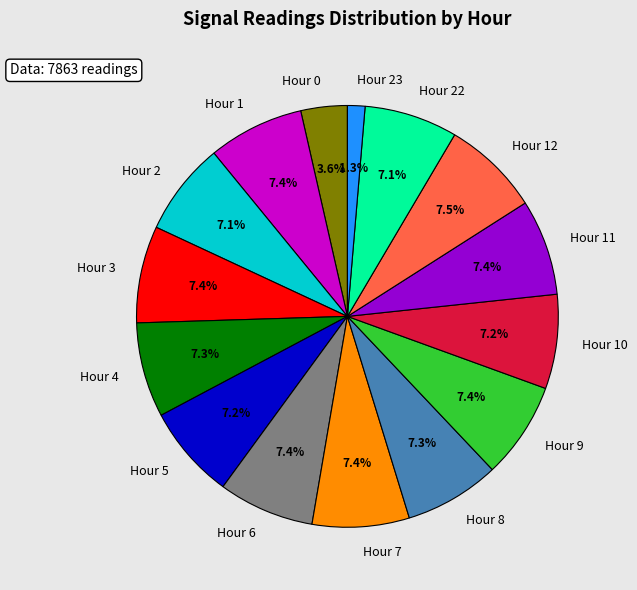

Count the number of slices in the pie.

15